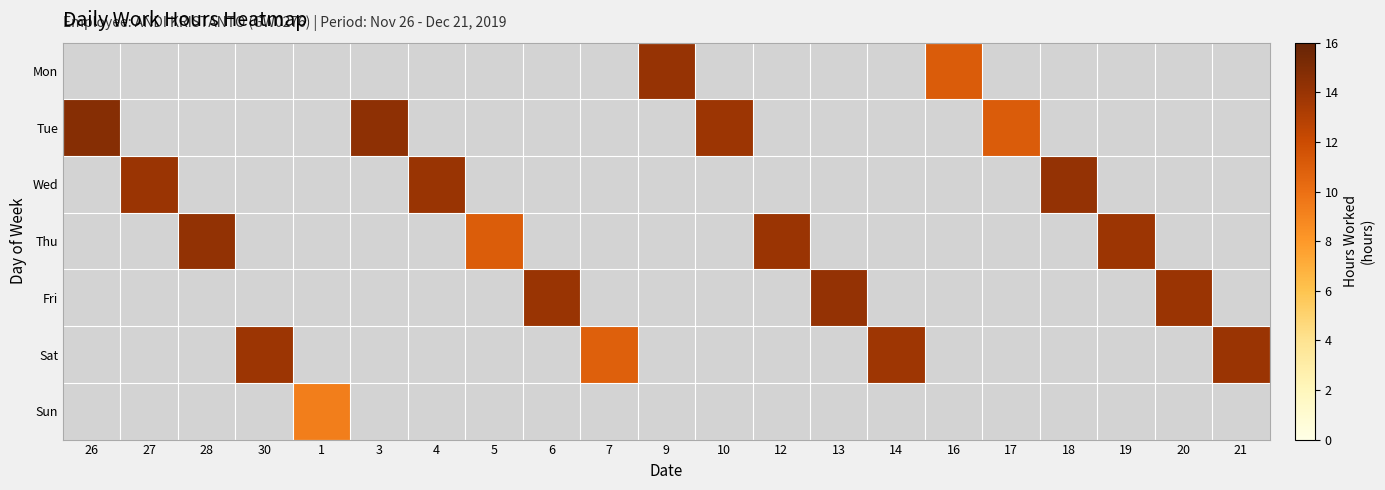

What is the greatest value displayed?

14.7